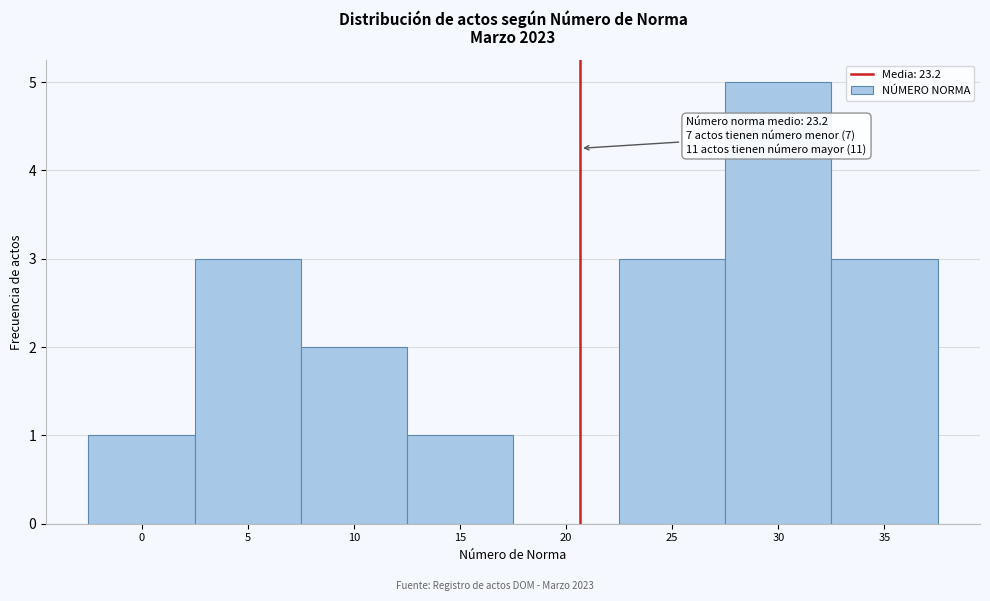

Reading right to left, extract all data points from this chart.

35=3	30=5	25=3	20=0	15=1	10=2	5=3	0=1